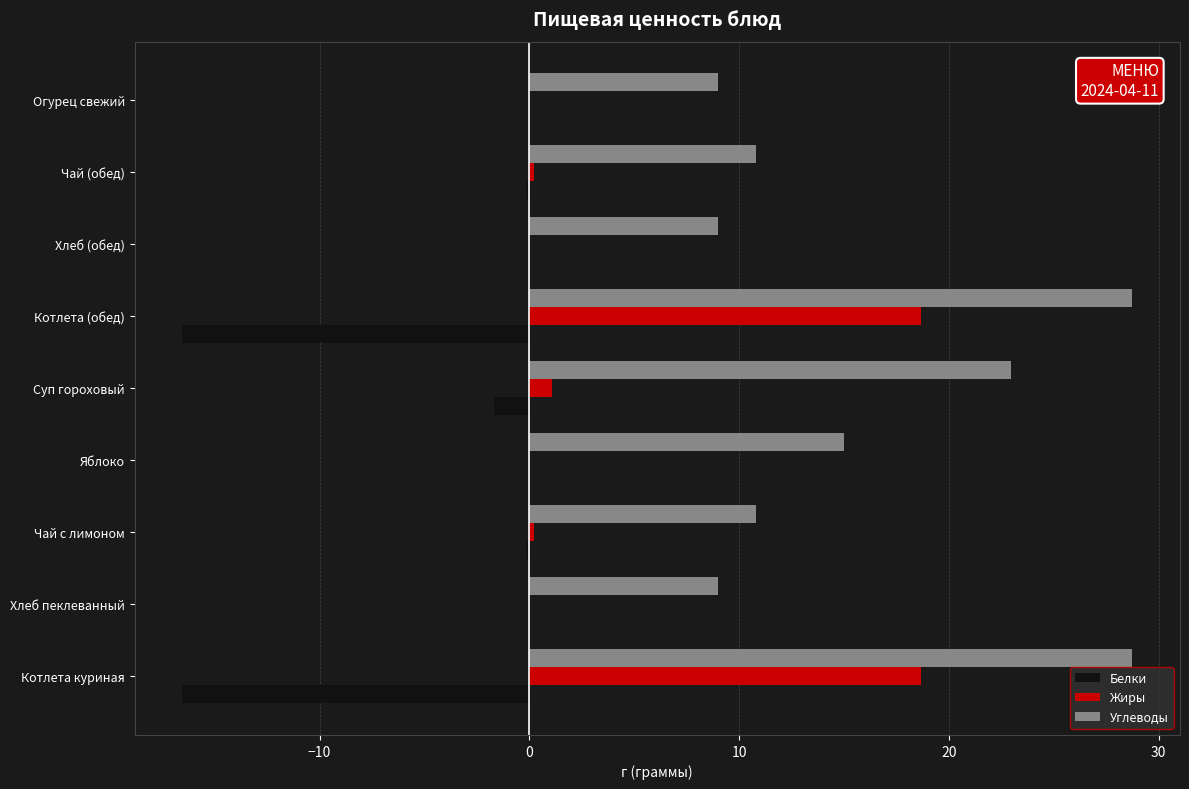

The value of Углеводы at Огурец свежий is 5.8. True or false?

False